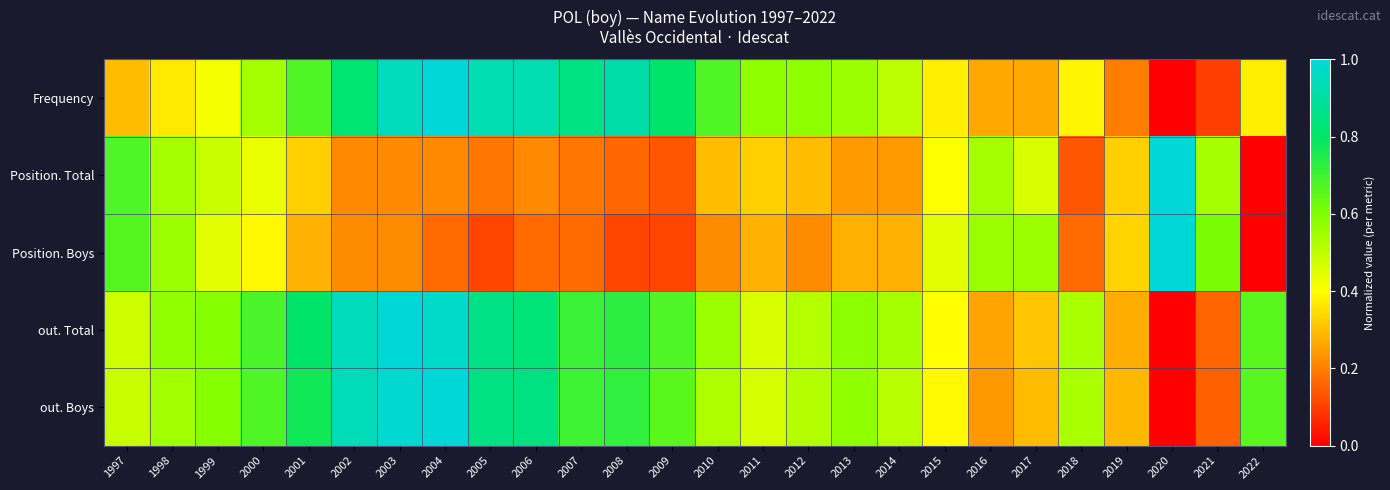

How many distinct data groups are displayed?

5